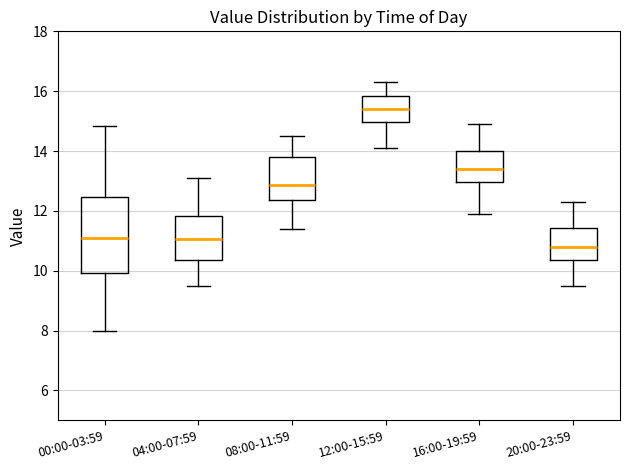

Reading left to right, read every box against the y-axis: the position of its median line, the range the box covers, and the ends of its whiskers. The values are not printed on the chart, so give them approximately, as read against the axis.

00:00-03:59: median 11.2, box 10.0 to 12.4, whiskers 8.0 to 14.8
04:00-07:59: median 11.0, box 10.4 to 11.8, whiskers 9.6 to 13.2
08:00-11:59: median 12.8, box 12.4 to 13.8, whiskers 11.4 to 14.6
12:00-15:59: median 15.4, box 15.0 to 15.8, whiskers 14.2 to 16.4
16:00-19:59: median 13.4, box 13.0 to 14.0, whiskers 12.0 to 15.0
20:00-23:59: median 10.8, box 10.4 to 11.4, whiskers 9.6 to 12.4